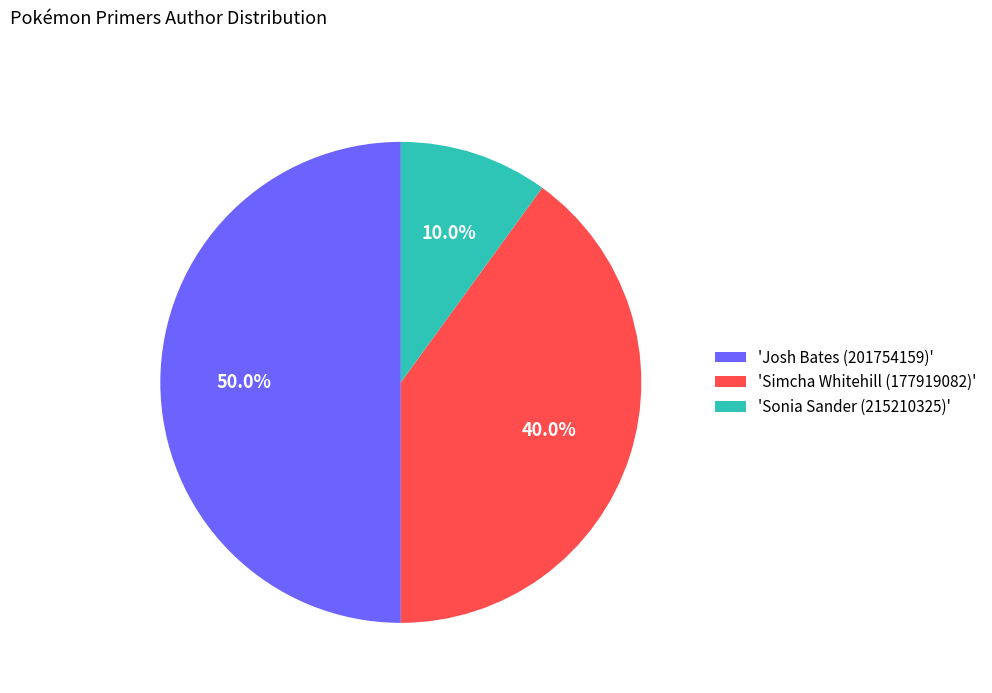

Rank the categories by value from highest to lowest.

'Josh Bates (201754159)', 'Simcha Whitehill (177919082)', 'Sonia Sander (215210325)'